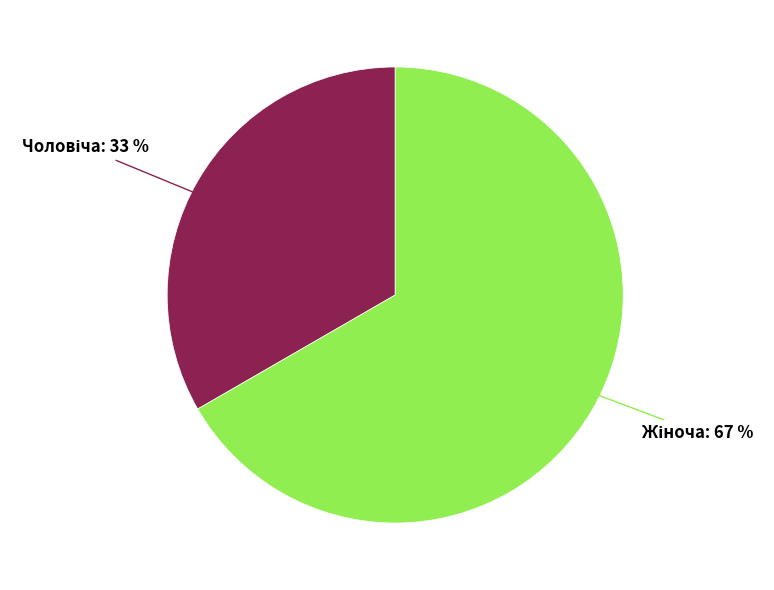

To the nearest percent, what is the average slice percentage?

50%